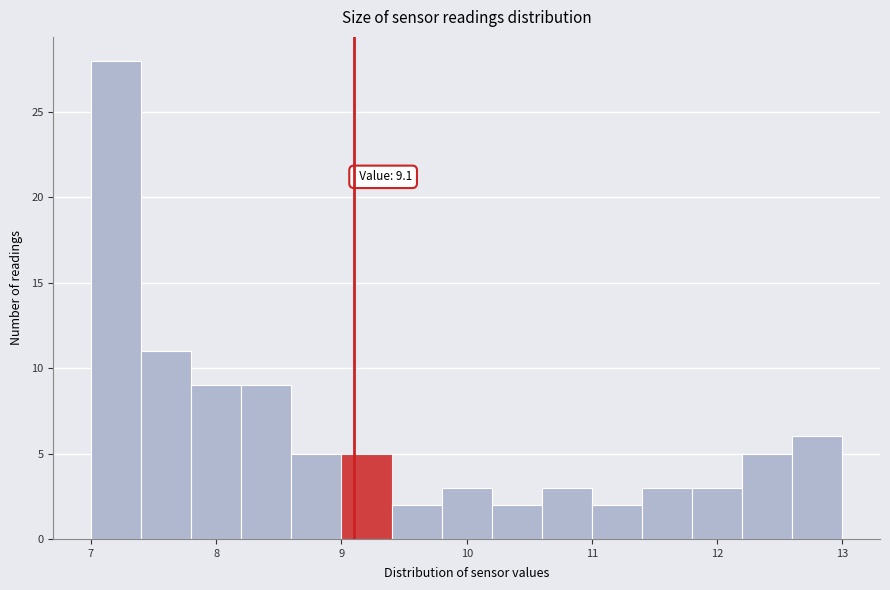

Over which range of the x-axis is the bar tallest?

7.0 to 7.4